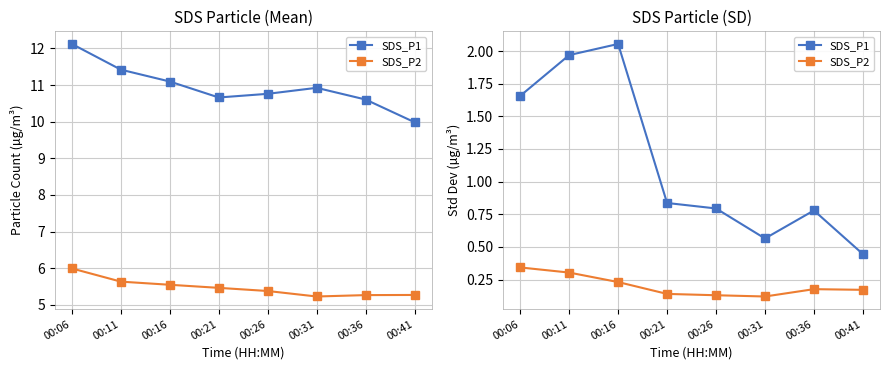

What is the total value across all series at 00:06?

2.0